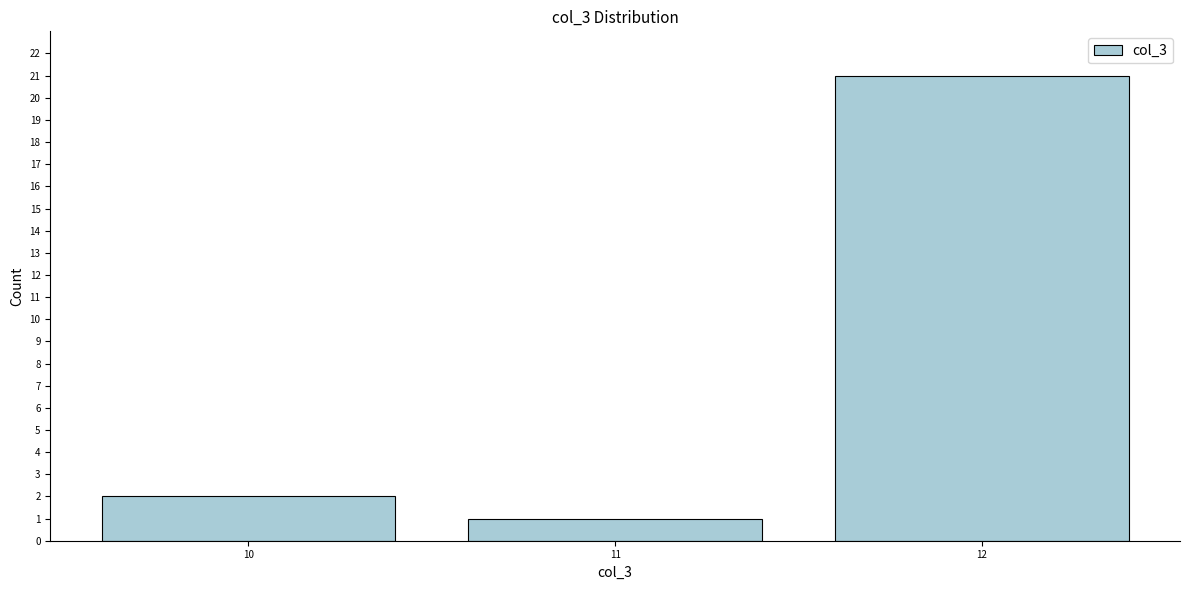

Reading left to right, what are all the values shown in this chart?

10=2	11=1	12=21